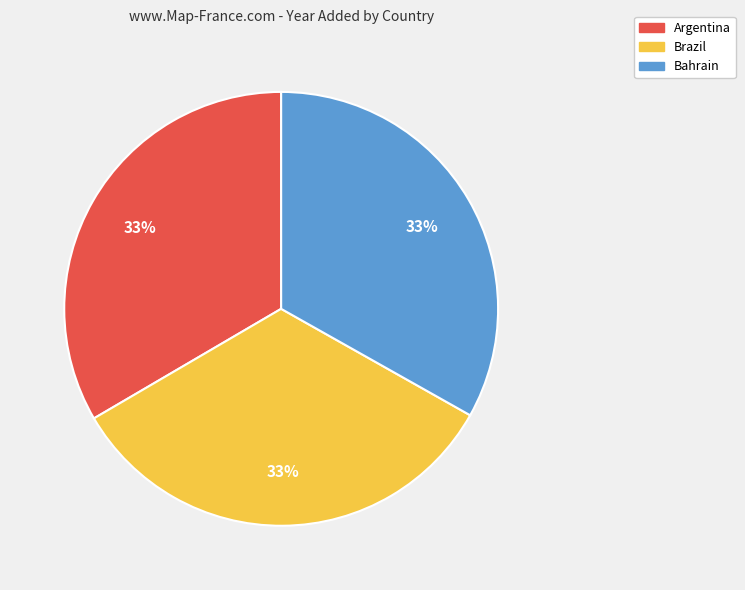

To the nearest percent, what percentage of the pie is Bahrain?

33%